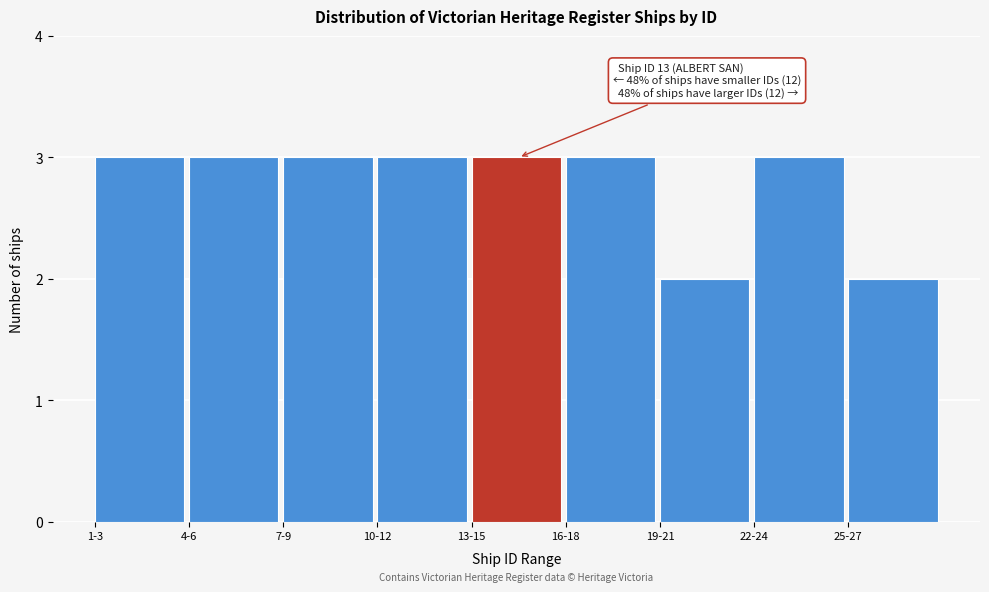

Reading right to left, list all the values displayed in this chart.

25-27=2	22-24=3	19-21=2	16-18=3	13-15=3	10-12=3	7-9=3	4-6=3	1-3=3